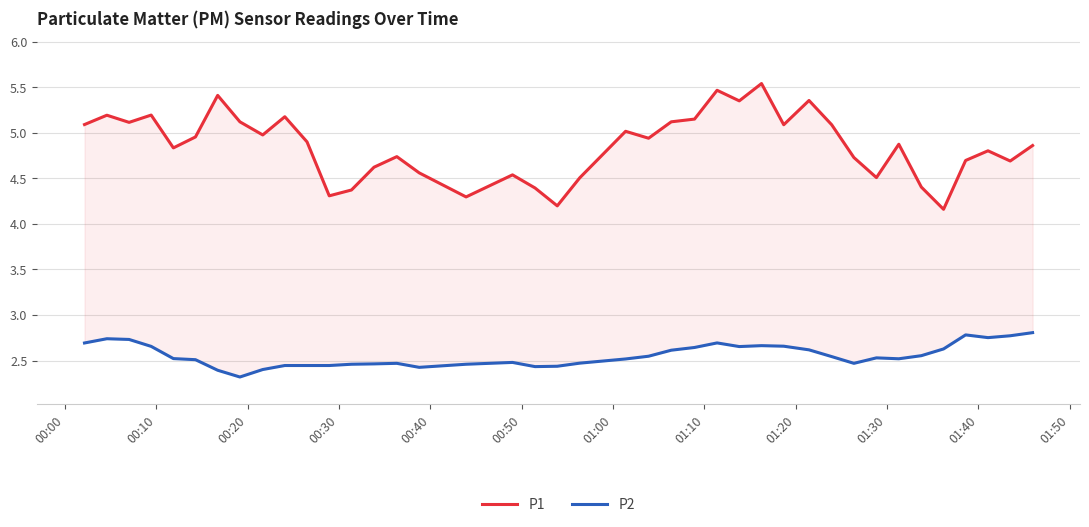

Reading right to left, extract all data points from this chart.

P1: 4.9	4.7	4.8	4.7	4.2	4.4	4.9	4.5	4.7	5.1	5.4	5.1	5.5	5.3	5.5	5.2	5.1	4.9	5.0	4.5	4.2	4.4	4.5	4.3	4.6	4.7	4.6	4.4	4.3	4.9	5.2	5.0	5.1	5.4	5.0	4.8	5.2	5.1	5.2	5.1
P2: 2.8	2.8	2.8	2.8	2.6	2.6	2.5	2.5	2.5	2.5	2.6	2.7	2.7	2.7	2.7	2.6	2.6	2.5	2.5	2.5	2.4	2.4	2.5	2.5	2.4	2.5	2.5	2.5	2.4	2.4	2.4	2.4	2.3	2.4	2.5	2.5	2.7	2.7	2.7	2.7